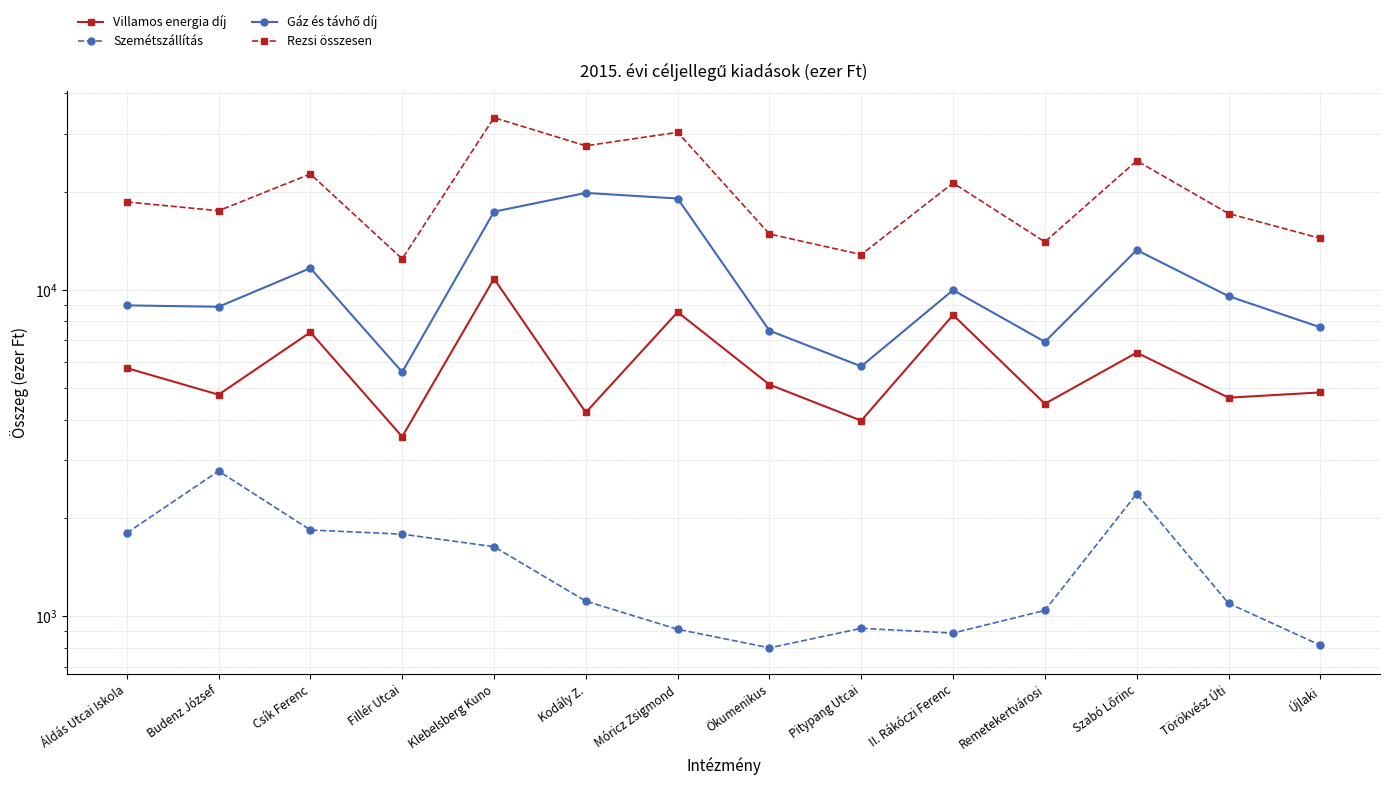

True or false: Villamos energia díj has more than 1 points higher than both neighbors.

True